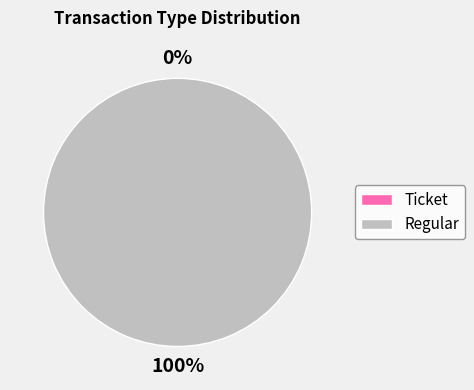

Does Ticket account for over 50% of the chart?

No